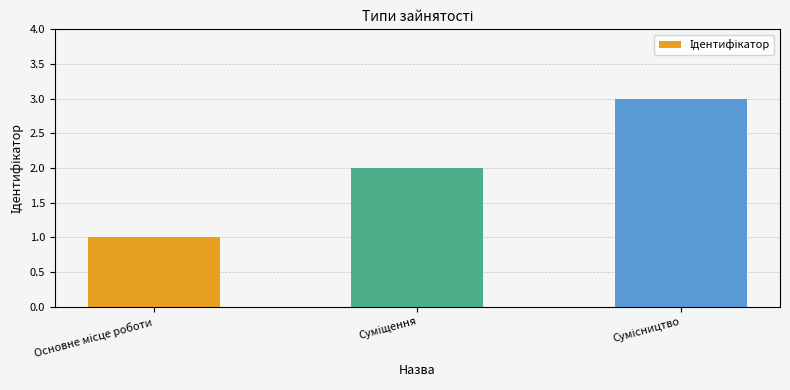

What is the sum of all values?

6